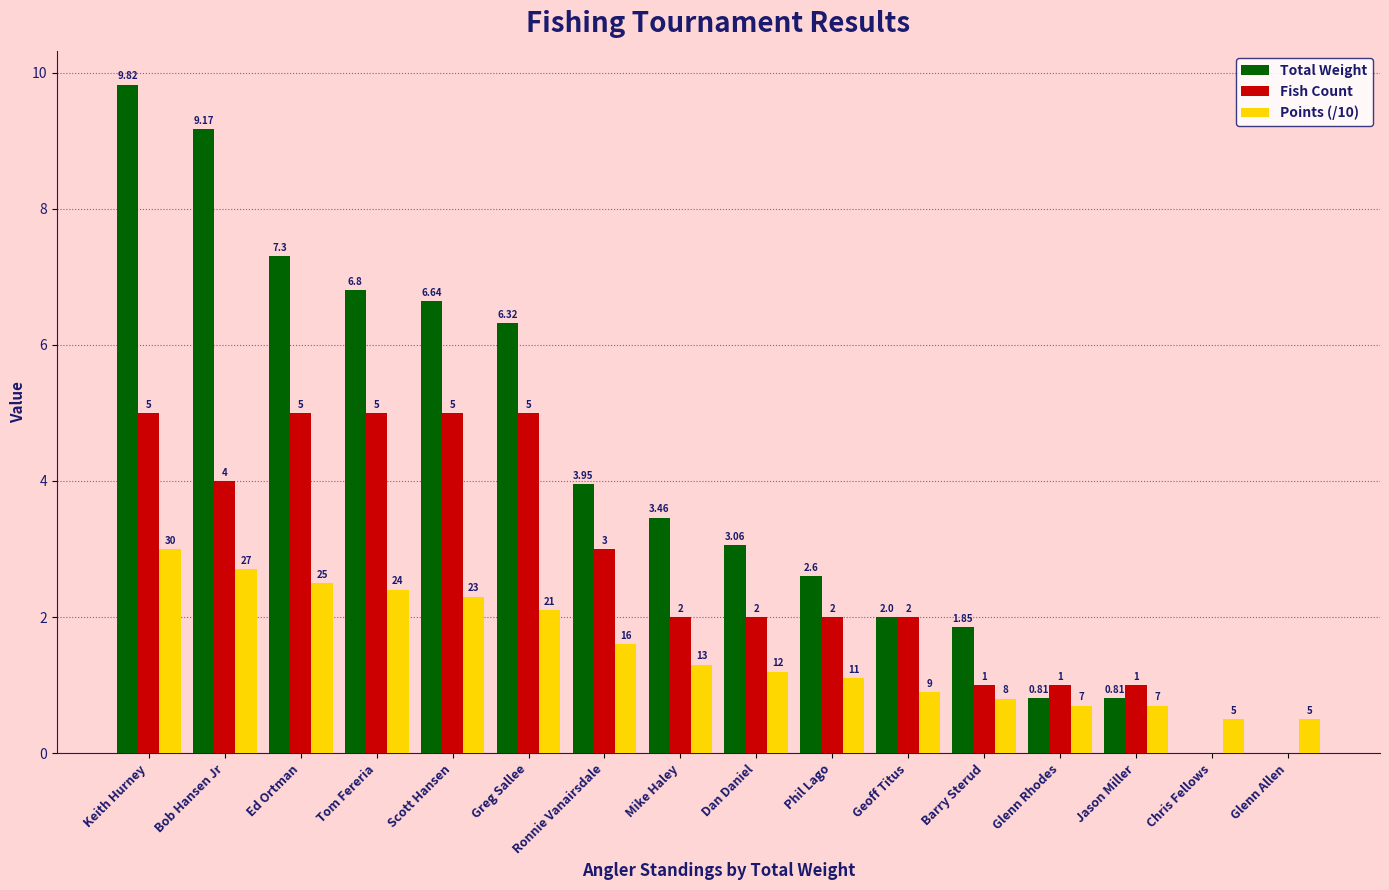

The Points (/10) series shows 2.4 at Tom Fereria. True or false?

True